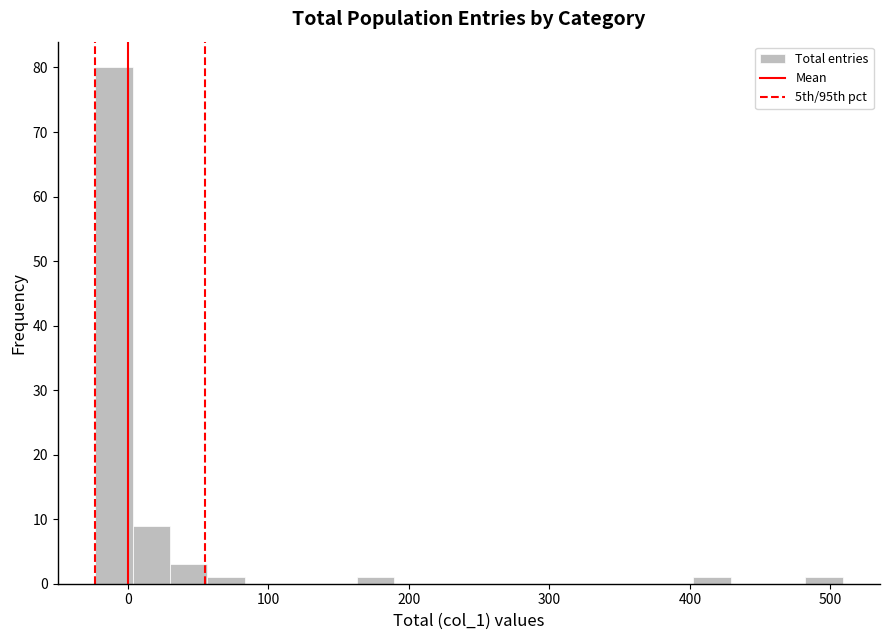

Read against the x-axis, roughly where is the centre of the tallest bar?

-10